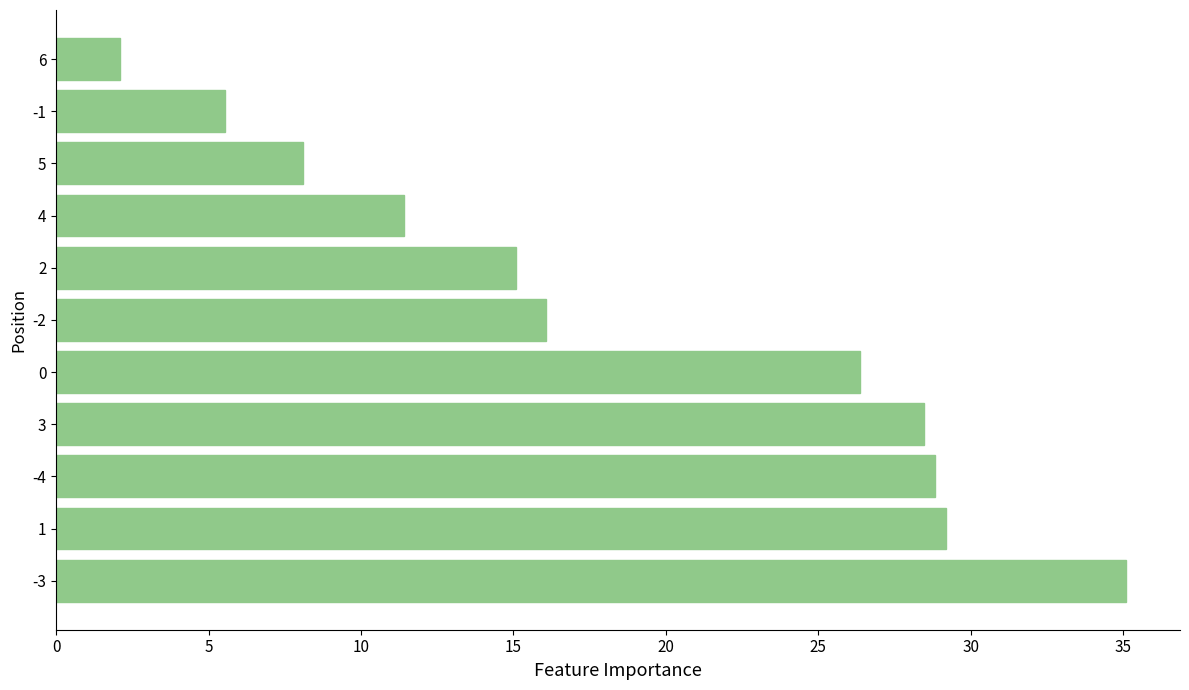

What is the change in value from -3 to 1?

-5.9